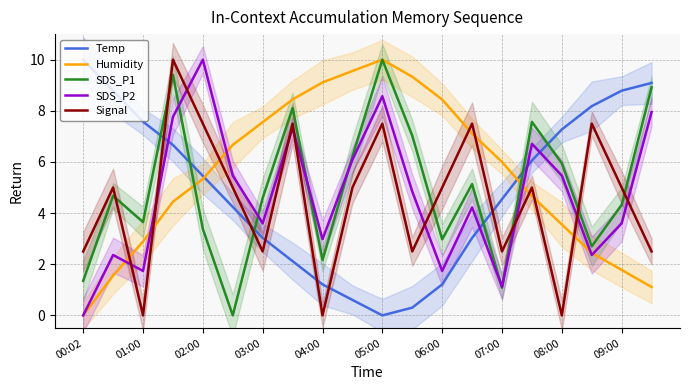

In SDS_P1, how many points are lower than both neighbors (excluding endpoints)?

6